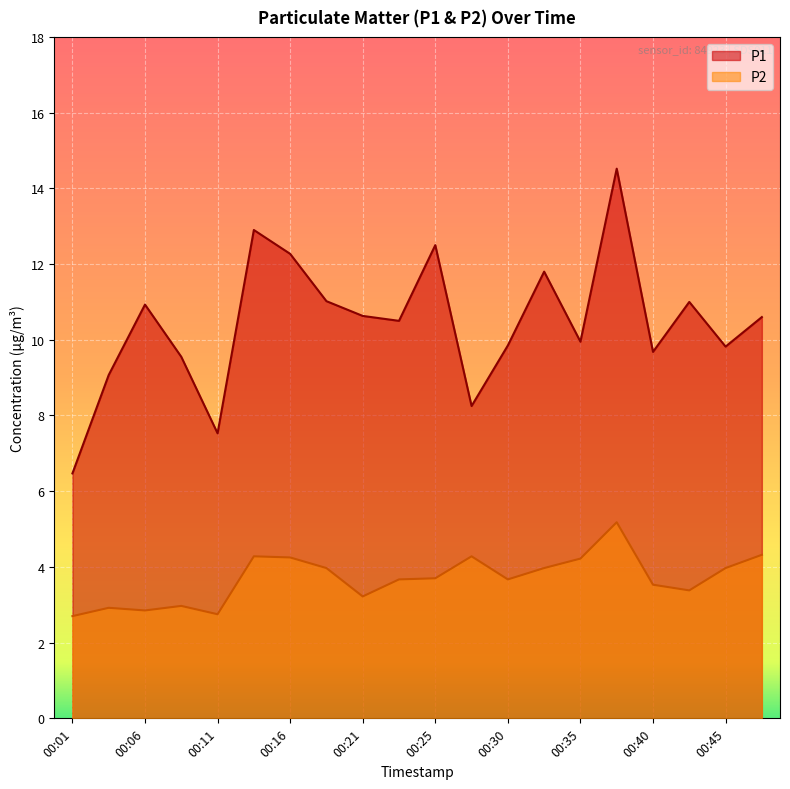

True or false: P1 has a value of 17.1 at 00:40.

False